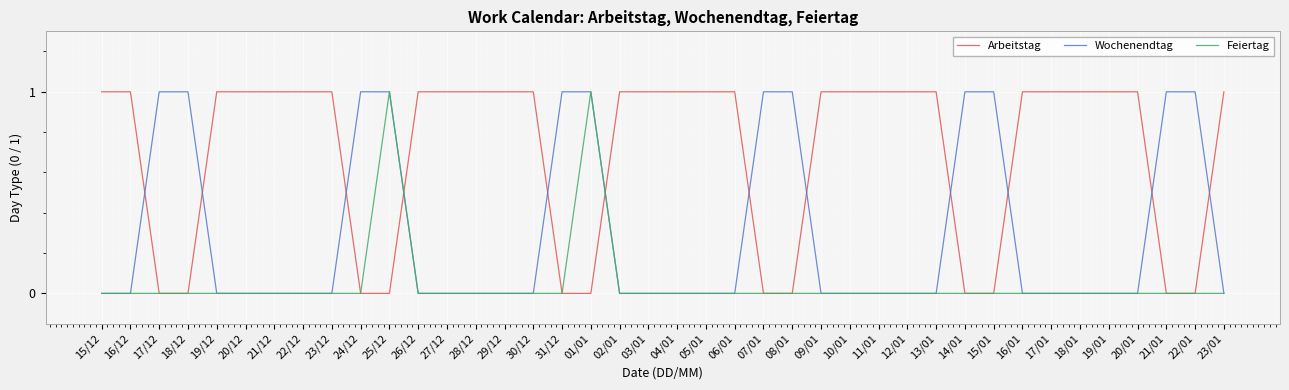

What are all the series names shown in the legend?

Arbeitstag, Wochenendtag, Feiertag